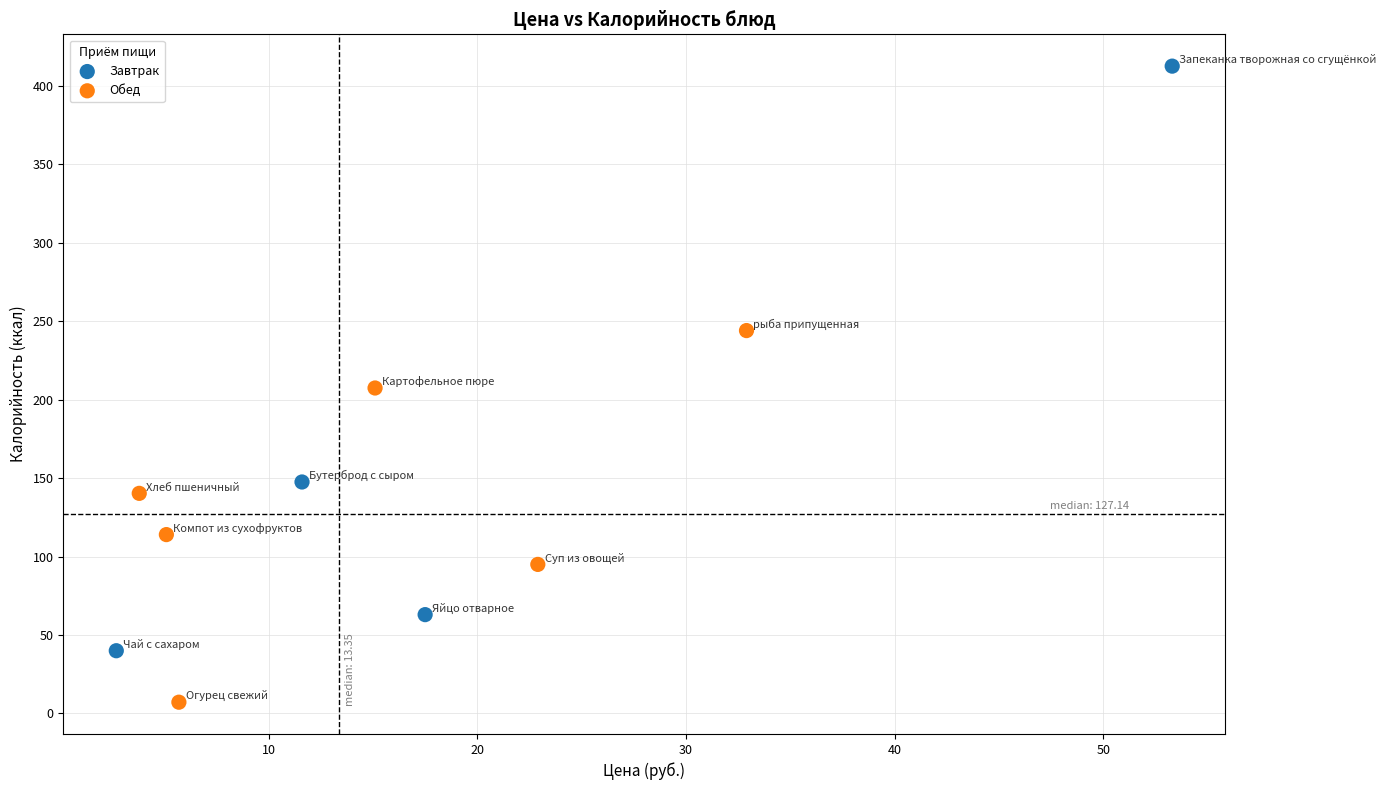

Which series has the widest spread of Y values?

Завтрак